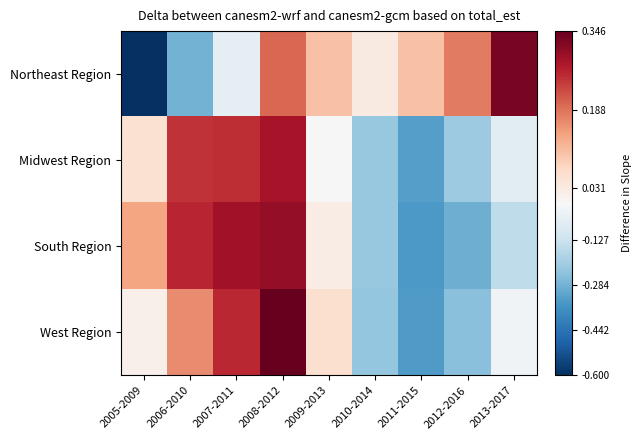

Between 2009-2013 and 2013-2017, which series saw the biggest shift?

Northeast Region